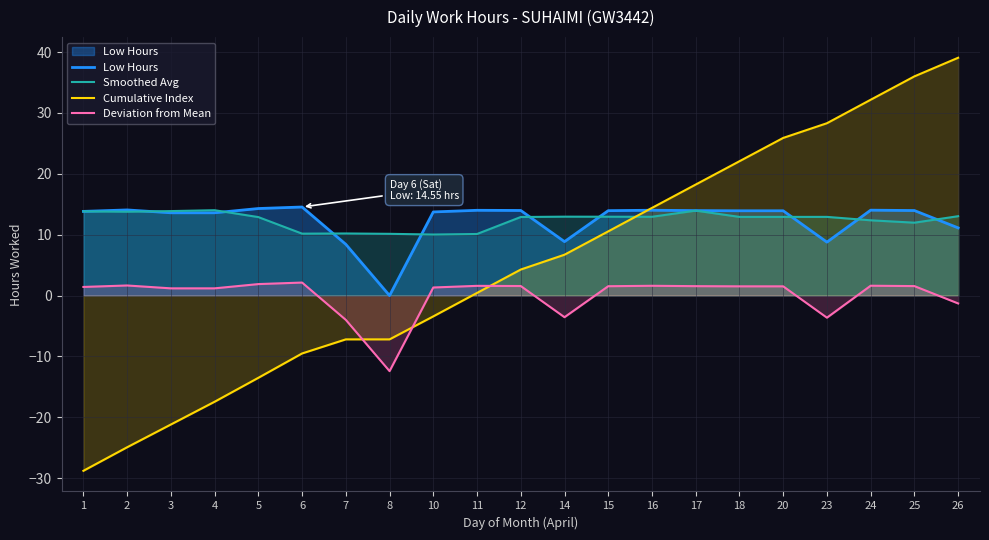

Which series ends up on top after the final intersection of Cumulative Index and Low Hours?

Cumulative Index